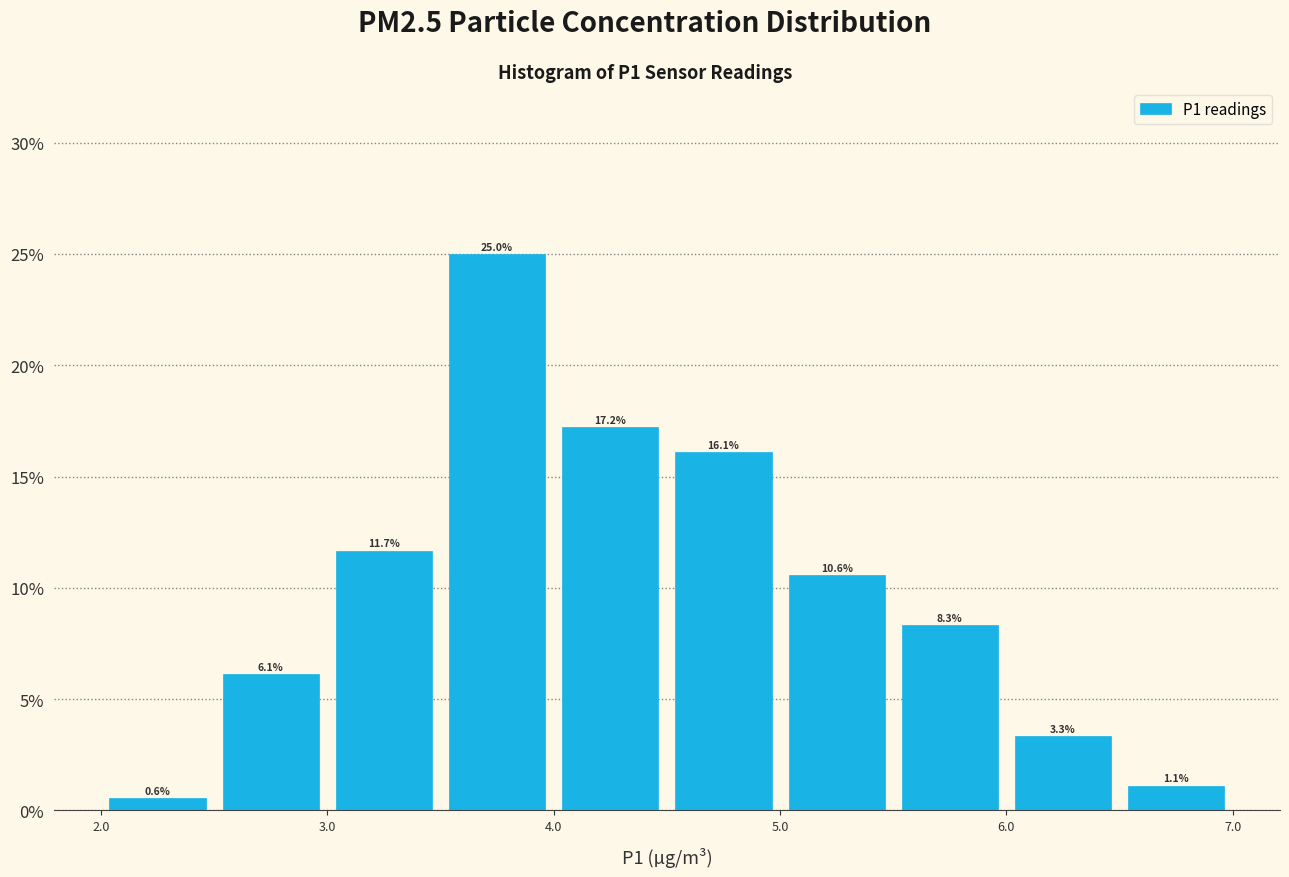

Reading left to right, list every bar in this chart as the range it spans on the x-axis followed by its height.

2.0 to 2.5: 0.6
2.5 to 3.0: 6.1
3.0 to 3.5: 11.7
3.5 to 4.0: 25.0
4.0 to 4.5: 17.2
4.5 to 5.0: 16.1
5.0 to 5.5: 10.6
5.5 to 6.0: 8.3
6.0 to 6.5: 3.3
6.5 to 7.0: 1.1